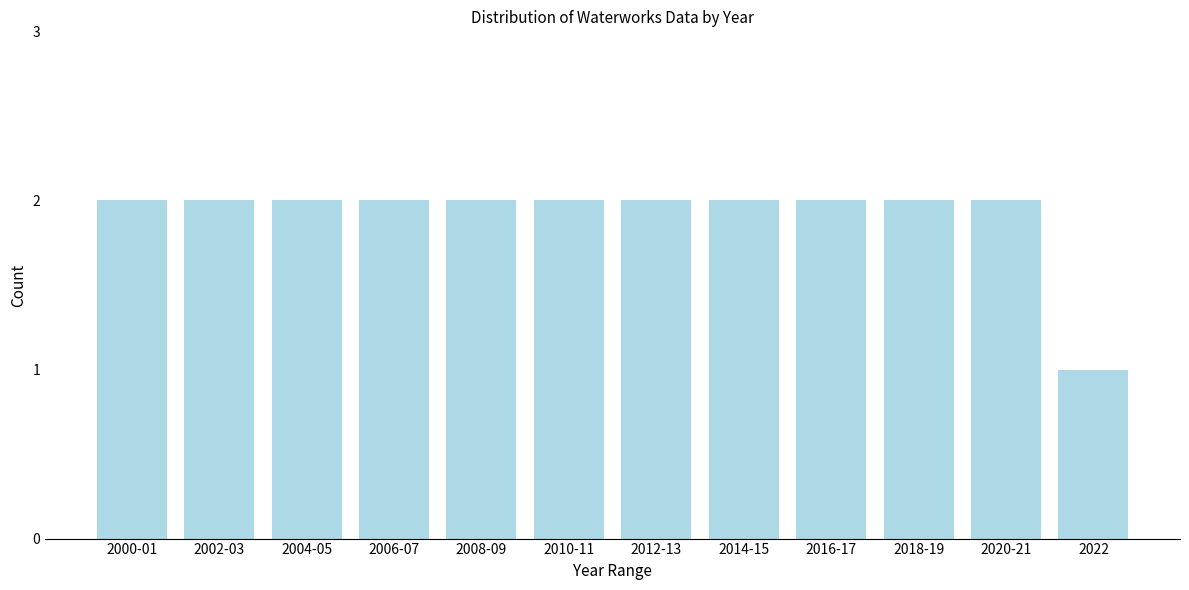

Reading left to right, what are all the values shown in this chart?

2	2	2	2	2	2	2	2	2	2	2	1